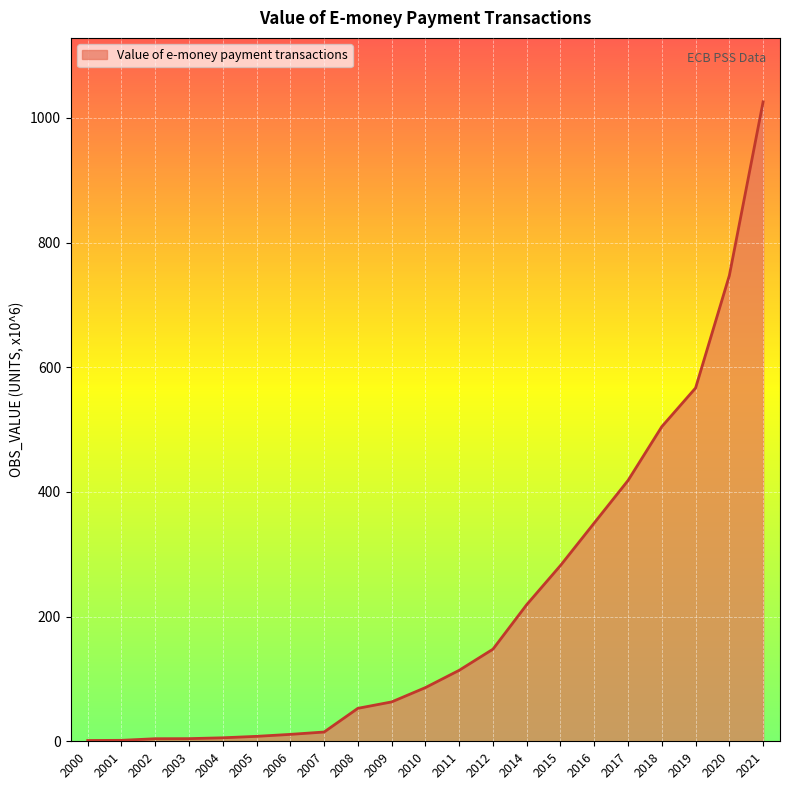

What is the sum of the values at 2018 and 2010?

590.8